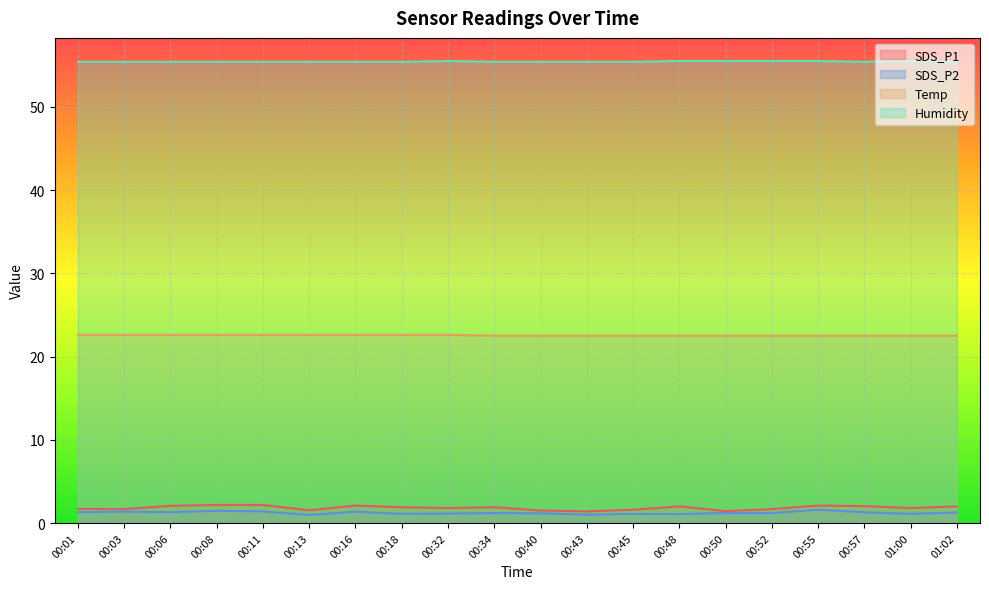

True or false: SDS_P2 and Temp intersect in this chart.

False